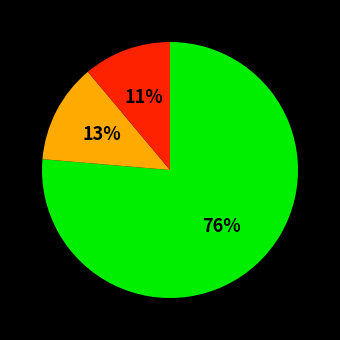

To the nearest percent, what is the difference between the largest and smallest slice percentages?

65%